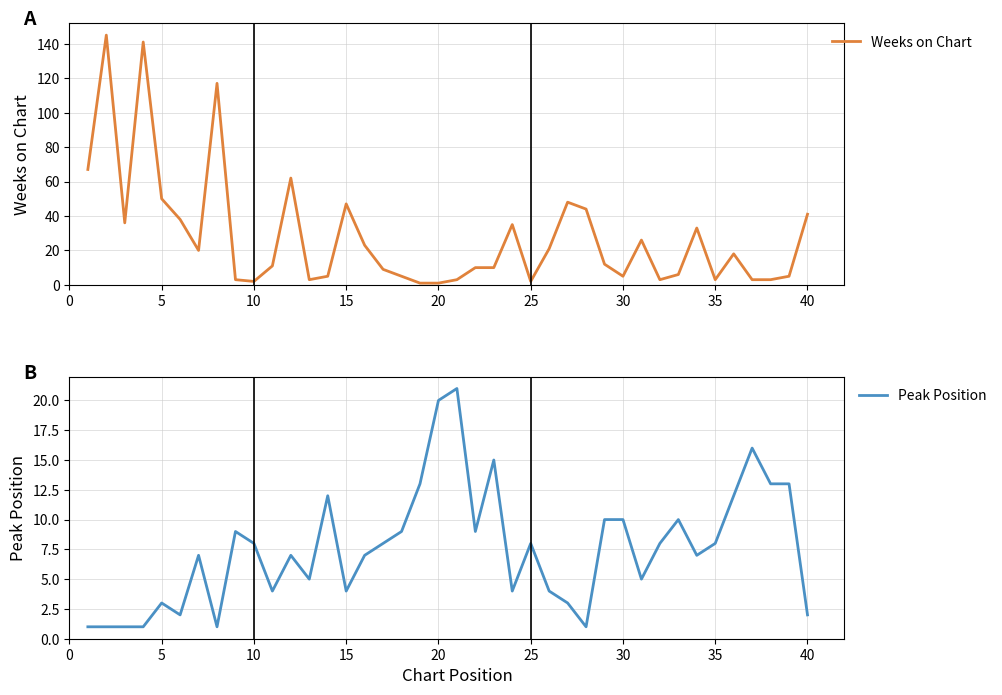

What are all the series names shown in the legend?

Weeks on Chart, Peak Position